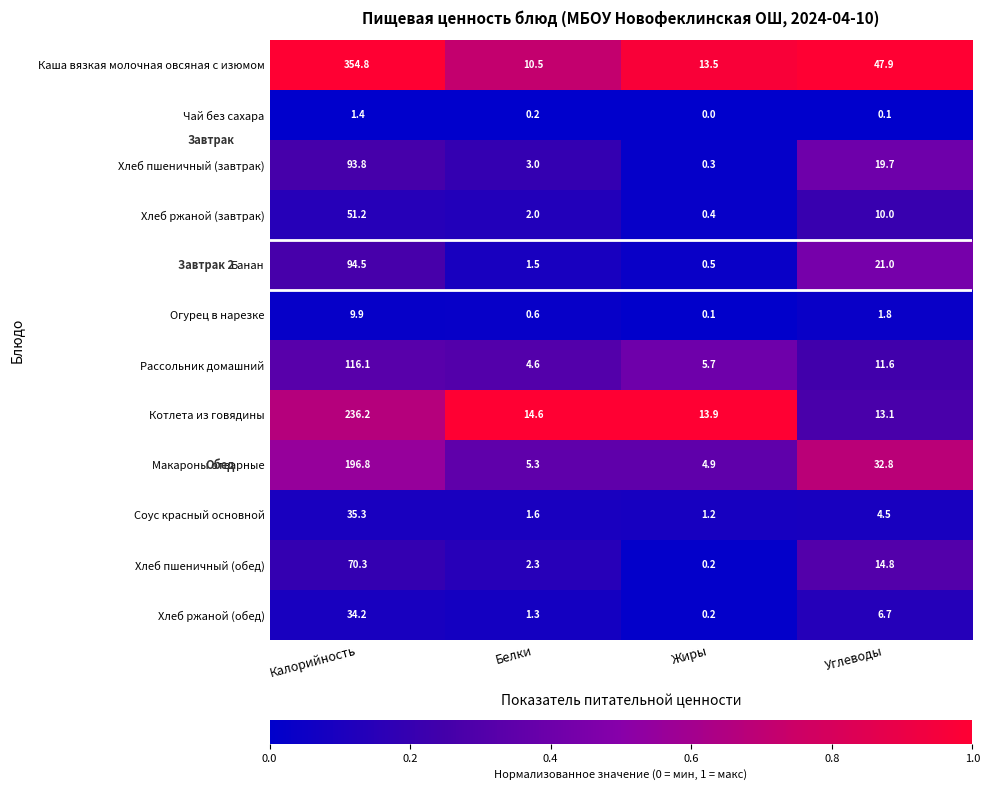

Between Белки and Углеводы, which series saw the biggest shift?

Каша вязкая молочная овсяная с изюмом